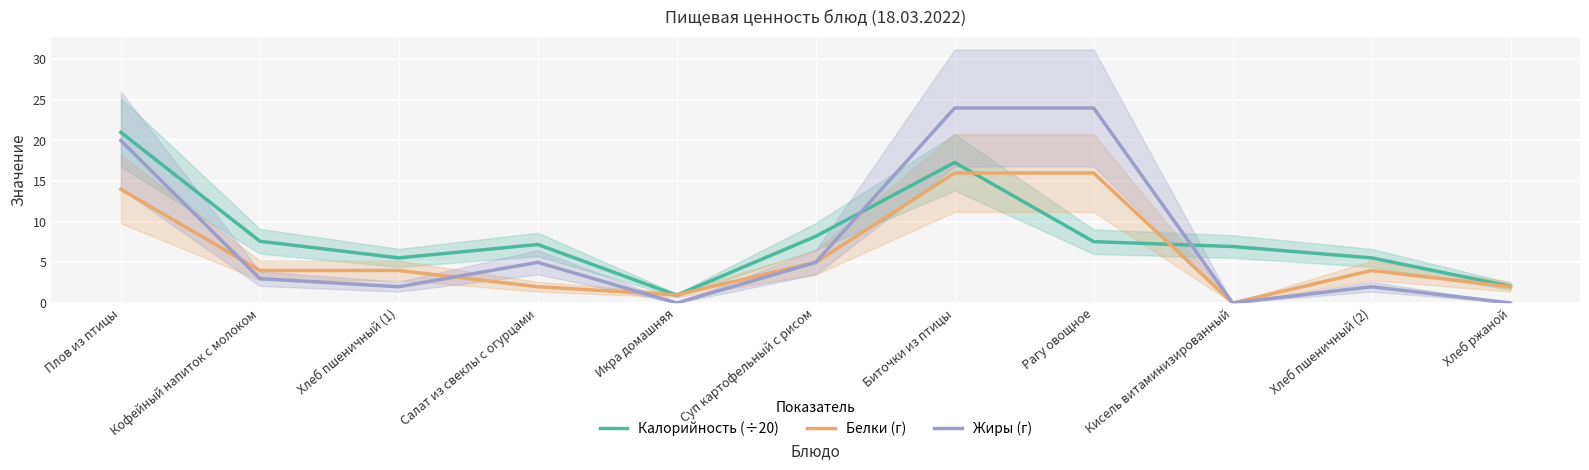

Reading right to left, what are all the values shown in this chart?

Калорийность (÷20): Хлеб ржаной=2.0	Хлеб пшеничный (2)=5.5	Кисель витаминизированный=7.0	Рагу овощное=7.5	Биточки из птицы=17.3	Суп картофельный с рисом=8.2	Икра домашняя=0.9	Салат из свеклы с огурцами=7.2	Хлеб пшеничный (1)=5.5	Кофейный напиток с молоком=7.6	Плов из птицы=21.0
Белки (г): Хлеб ржаной=2.0	Хлеб пшеничный (2)=4.0	Кисель витаминизированный=0.0	Рагу овощное=16.0	Биточки из птицы=16.0	Суп картофельный с рисом=5.0	Икра домашняя=1.0	Салат из свеклы с огурцами=2.0	Хлеб пшеничный (1)=4.0	Кофейный напиток с молоком=4.0	Плов из птицы=14.0
Жиры (г): Хлеб ржаной=0.0	Хлеб пшеничный (2)=2.0	Кисель витаминизированный=0.0	Рагу овощное=24.0	Биточки из птицы=24.0	Суп картофельный с рисом=5.0	Икра домашняя=0.0	Салат из свеклы с огурцами=5.0	Хлеб пшеничный (1)=2.0	Кофейный напиток с молоком=3.0	Плов из птицы=20.0